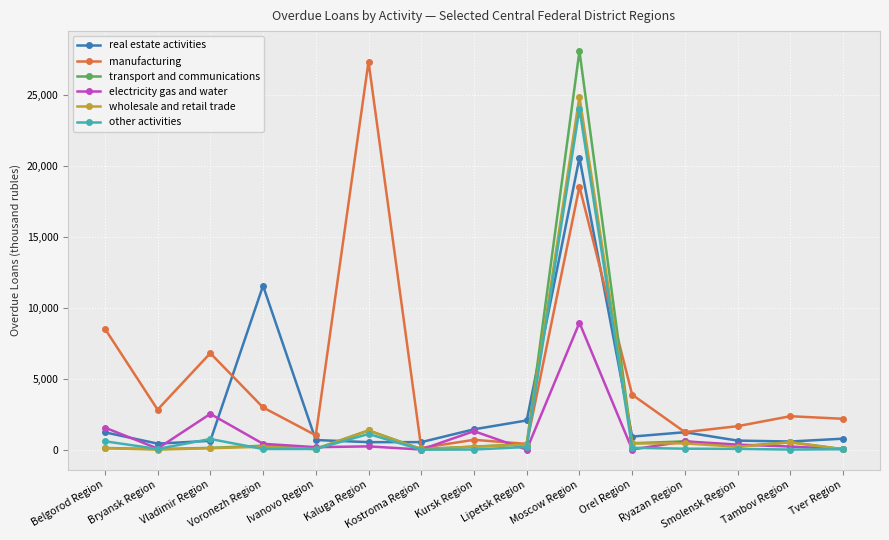

What is the greatest value displayed?

28130